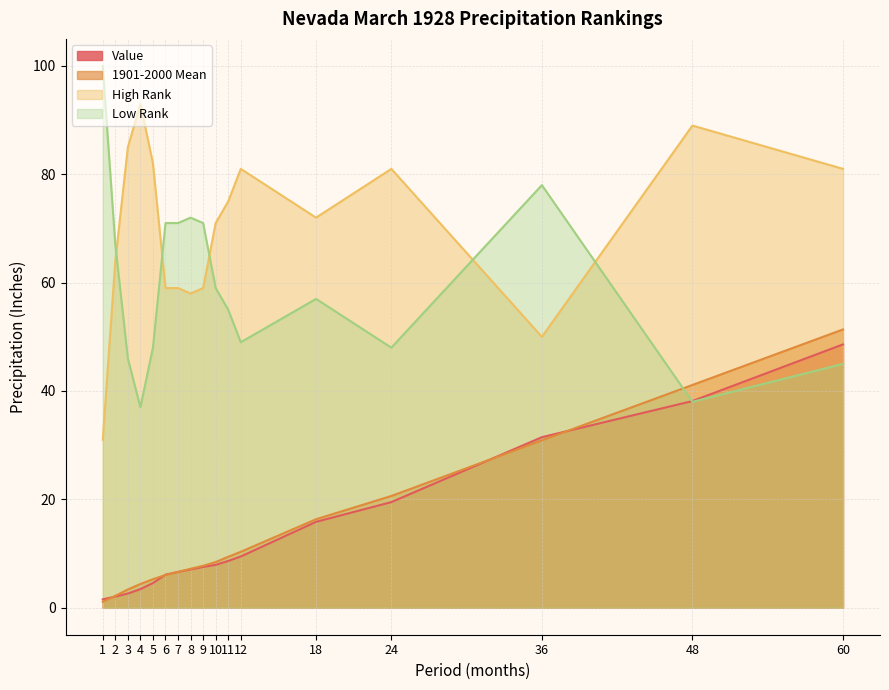

Which series has the largest total across all categories?

High Rank